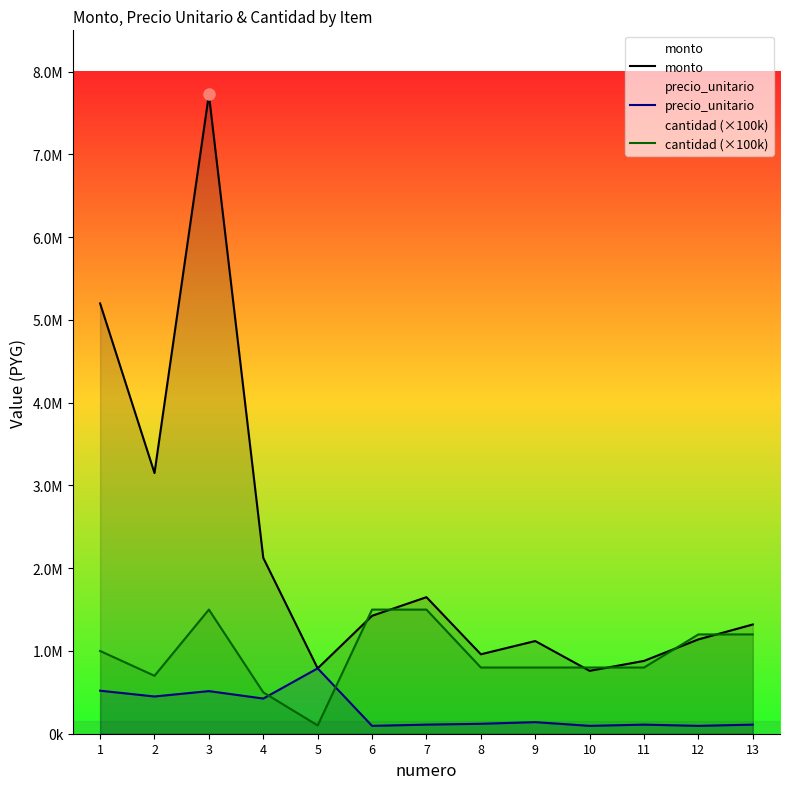

Reading right to left, transcribe all the data shown in this chart.

monto: 13=1320000	12=1140000	11=880000	10=760000	9=1120000	8=960000	7=1650000	6=1425000	5=790000	4=2125000	3=7725000	2=3150000	1=5200000
precio_unitario: 13=110000	12=95000	11=110000	10=95000	9=140000	8=120000	7=110000	6=95000	5=790000	4=425000	3=515000	2=450000	1=520000
cantidad (×100k): 13=1200000	12=1200000	11=800000	10=800000	9=800000	8=800000	7=1500000	6=1500000	5=100000	4=500000	3=1500000	2=700000	1=1000000